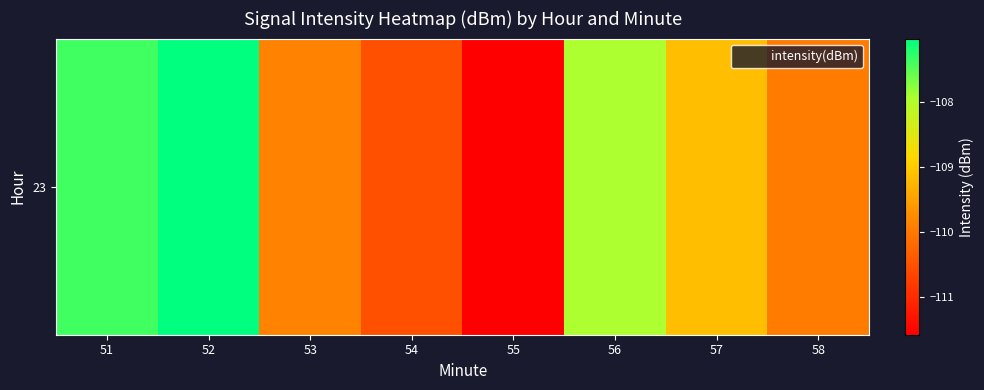

The chart shows a value of -31.9 at 53. True or false?

False